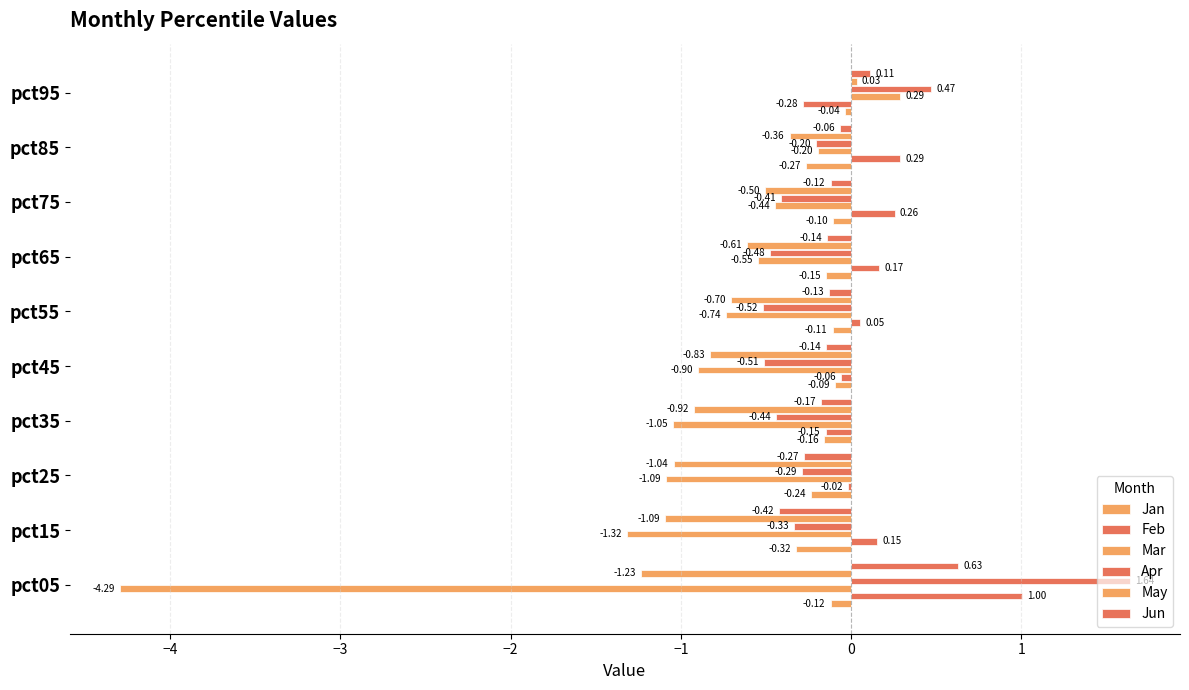

How many categories are shown in the chart?

10